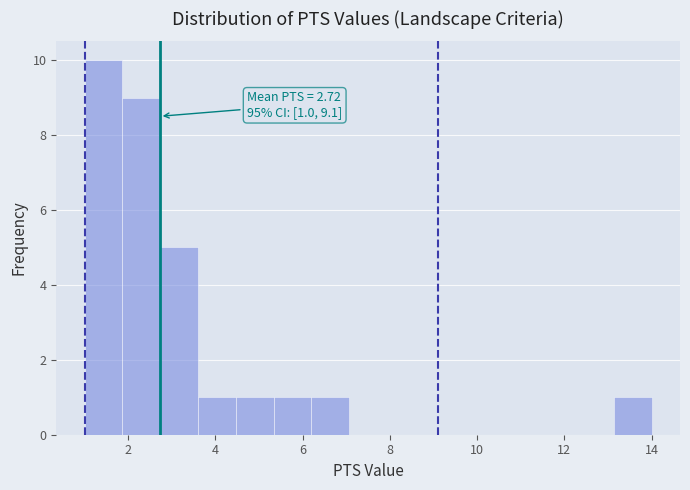

Which range on the x-axis has the tallest bar?

1.0 to 1.8